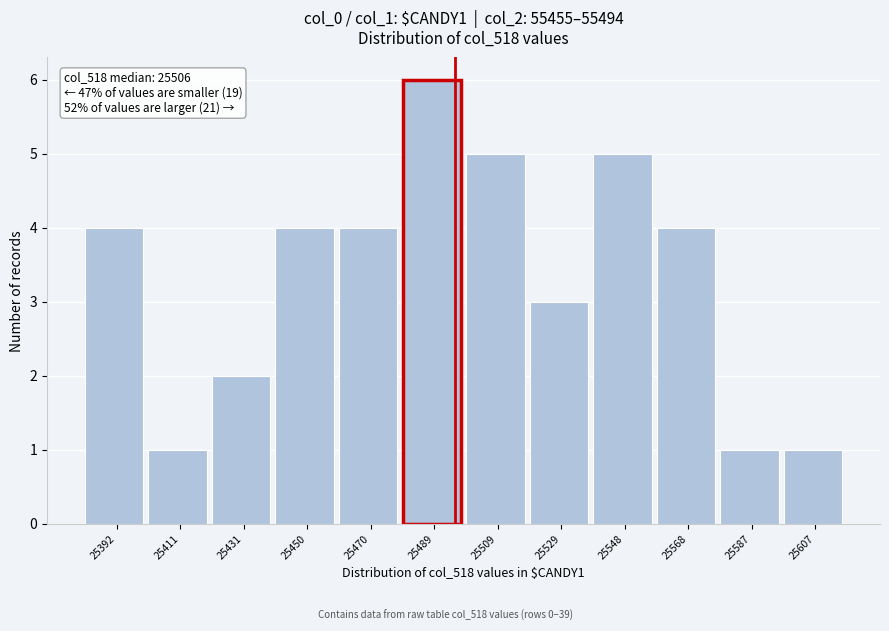

Reading left to right, extract all data points from this chart.

4	1	2	4	4	6	5	3	5	4	1	1